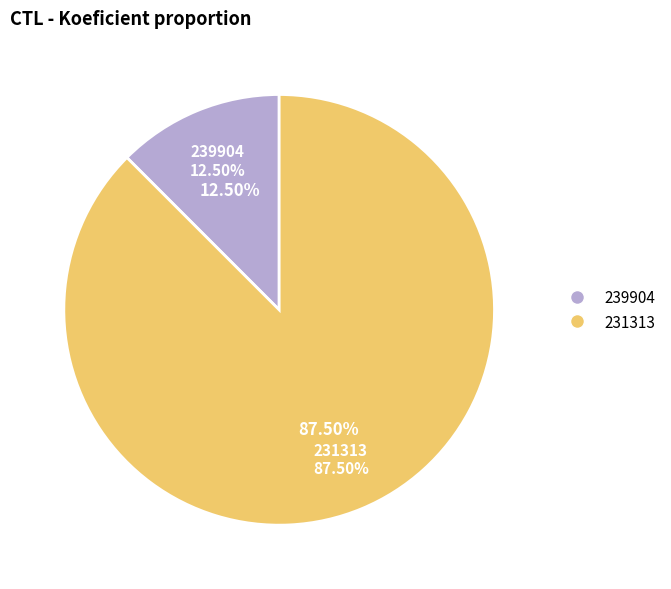

Rank the categories by value from lowest to highest.

239904, 231313